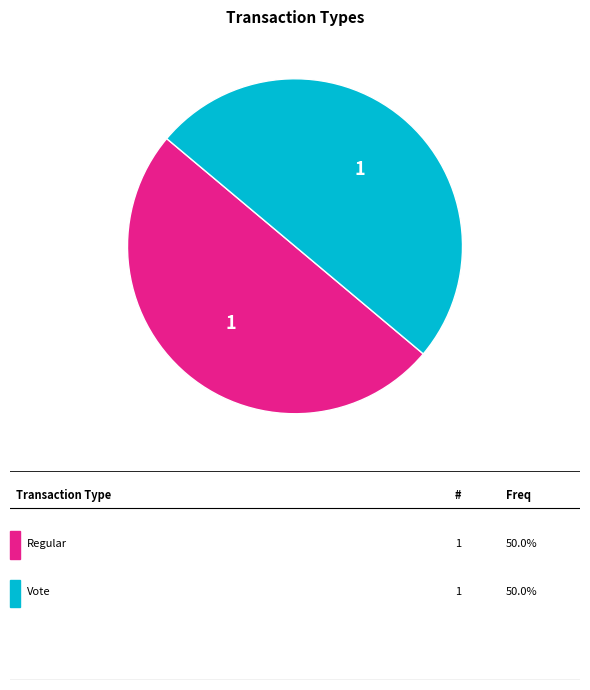

Count the number of slices in the pie.

2